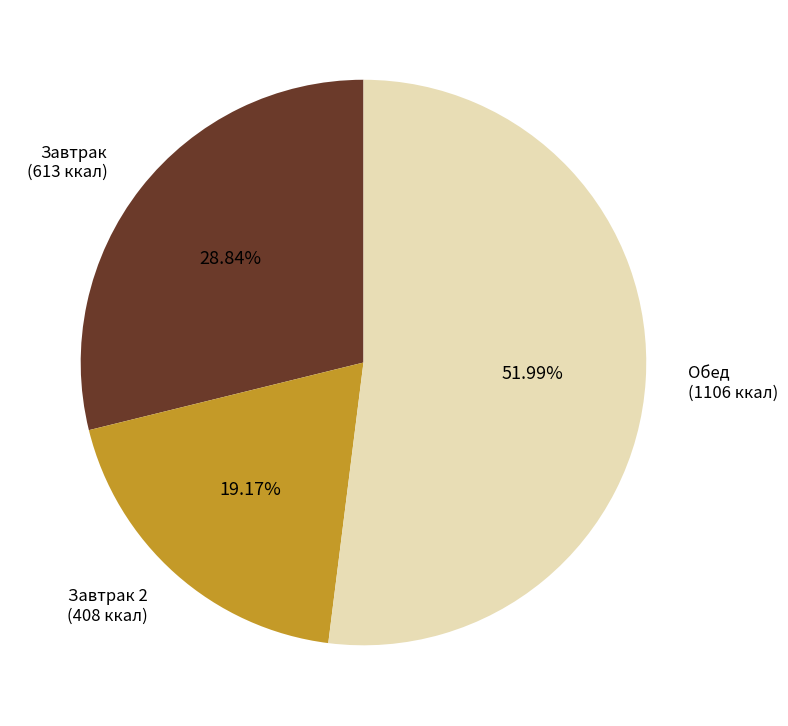

How many segments does this pie chart have?

3